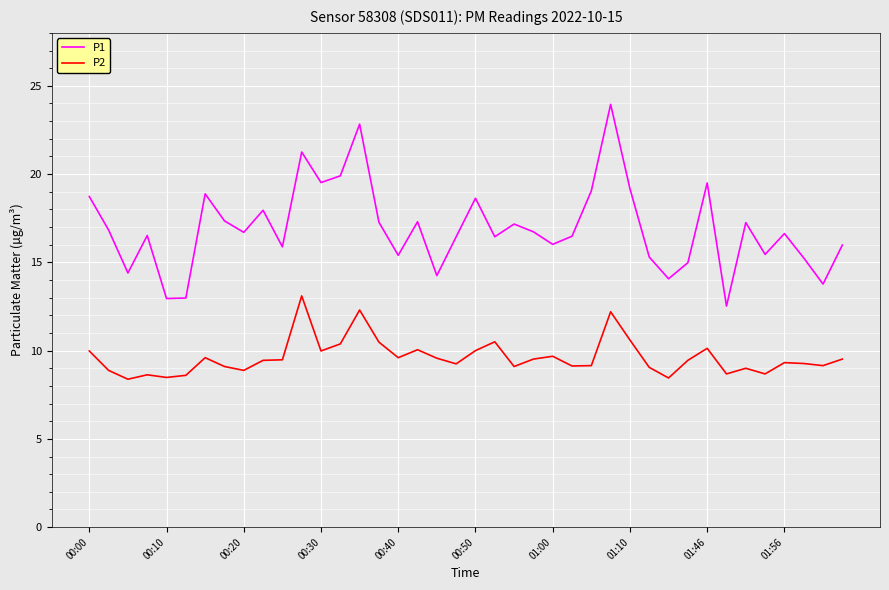

Which series has the largest range (max minus min)?

P1